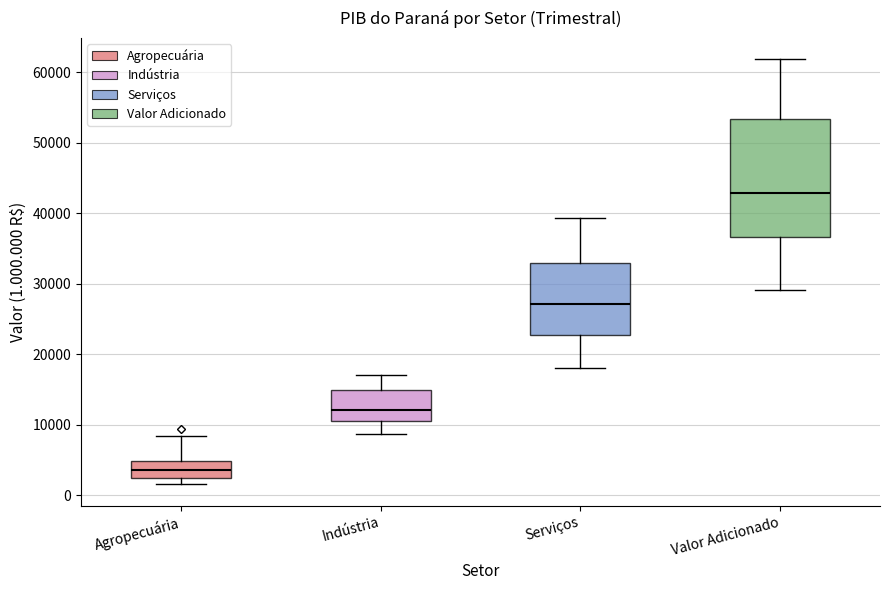

Reading left to right, transcribe this box plot: for each box, give where its median line is, the range the box spans, and where its two whiskers end, as read against the y-axis. The values are not printed on the chart, so give them approximately, as read against the axis.

Agropecuária: median 4000, box 2000 to 5000, whiskers 2000 (just below the box's lower edge) to 8000
Indústria: median 12000, box 11000 to 15000, whiskers 9000 to 17000
Serviços: median 27000, box 23000 to 33000, whiskers 18000 to 39000
Valor Adicionado: median 43000, box 37000 to 53000, whiskers 29000 to 62000